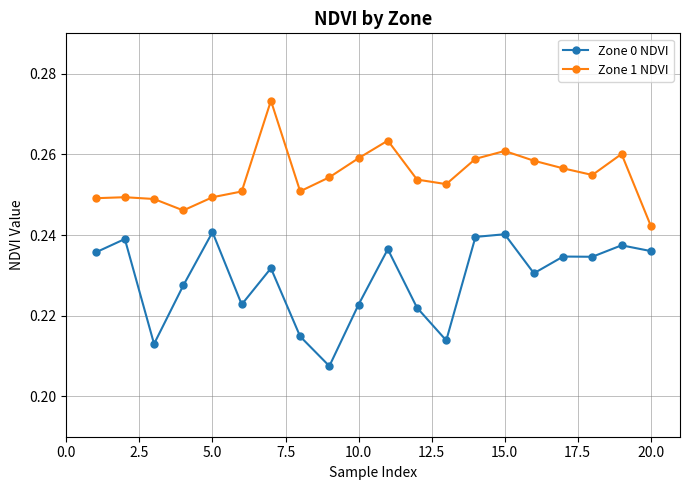

How many series are shown in this chart?

2